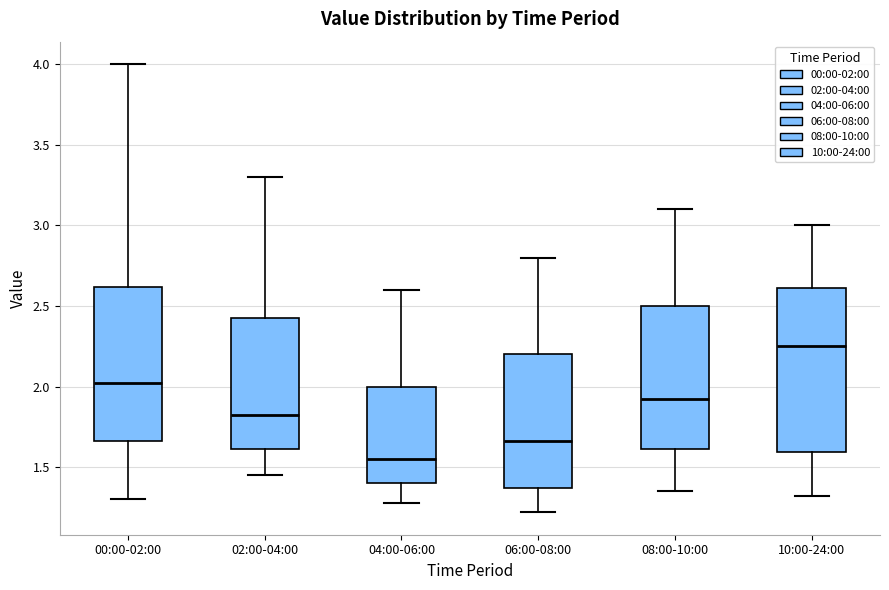

Reading left to right, read every box against the y-axis: the position of its median line, the range the box covers, and the ends of its whiskers. The values are not printed on the chart, so give them approximately, as read against the axis.

00:00-02:00: median 2.05, box 1.65 to 2.60, whiskers 1.30 to 4.00
02:00-04:00: median 1.85, box 1.60 to 2.45, whiskers 1.45 to 3.30
04:00-06:00: median 1.55, box 1.40 to 2.00, whiskers 1.30 to 2.60
06:00-08:00: median 1.65, box 1.35 to 2.20, whiskers 1.20 to 2.80
08:00-10:00: median 1.95, box 1.60 to 2.50, whiskers 1.35 to 3.10
10:00-24:00: median 2.25, box 1.60 to 2.60, whiskers 1.30 to 3.00